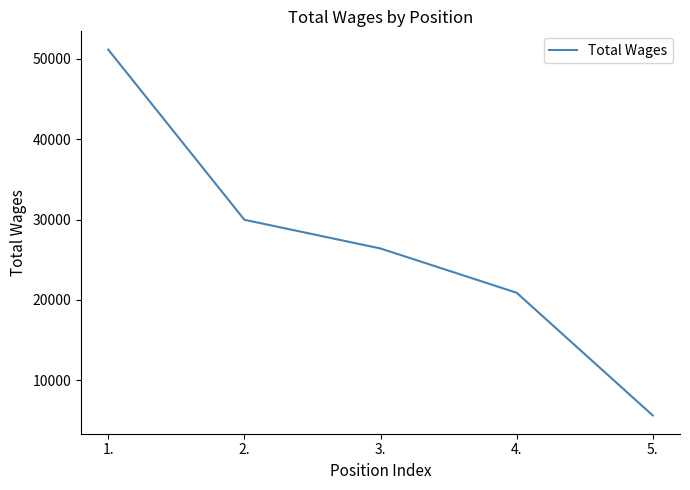

True or false: the data has more than 0 interior local peaks.

False